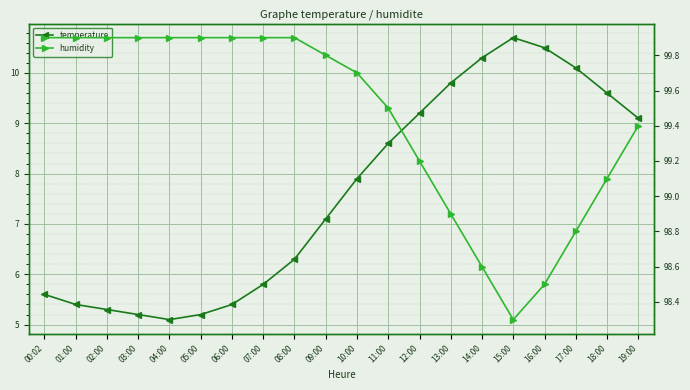

What is the average value of the humidity series?

99.4